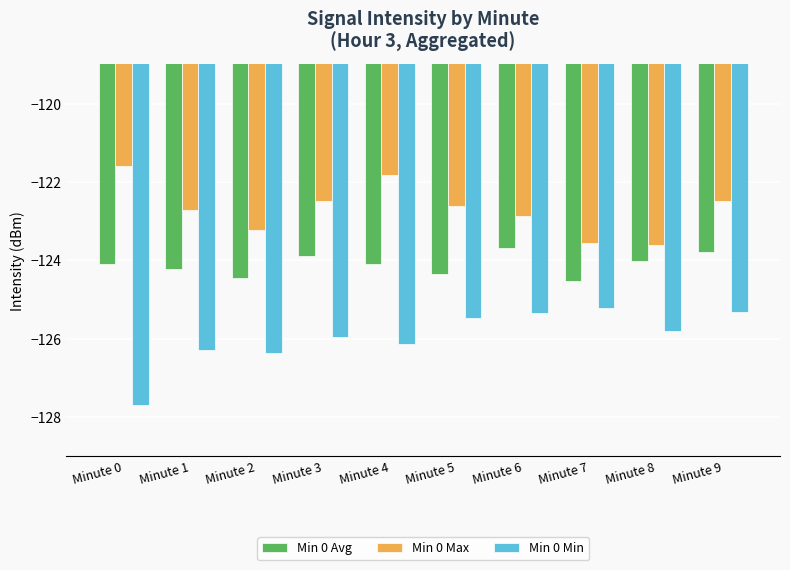

What are all the series names shown in the legend?

Min 0 Avg, Min 0 Max, Min 0 Min